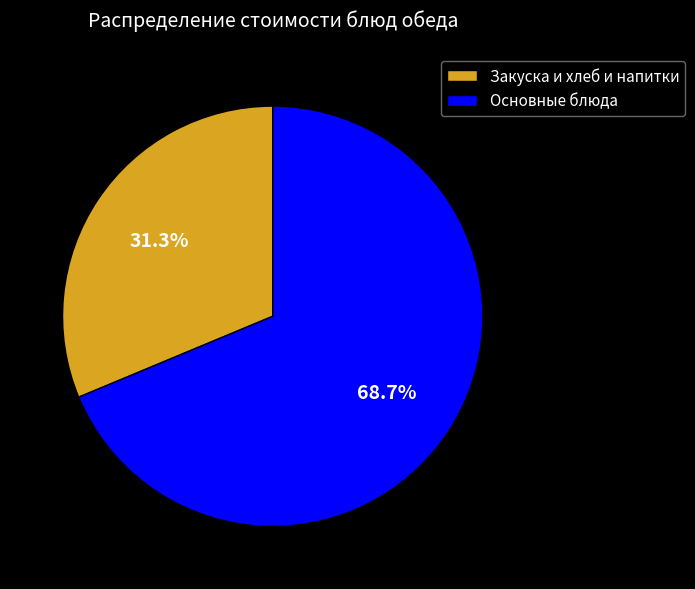

Which slice represents more than half of the pie?

Основные блюда